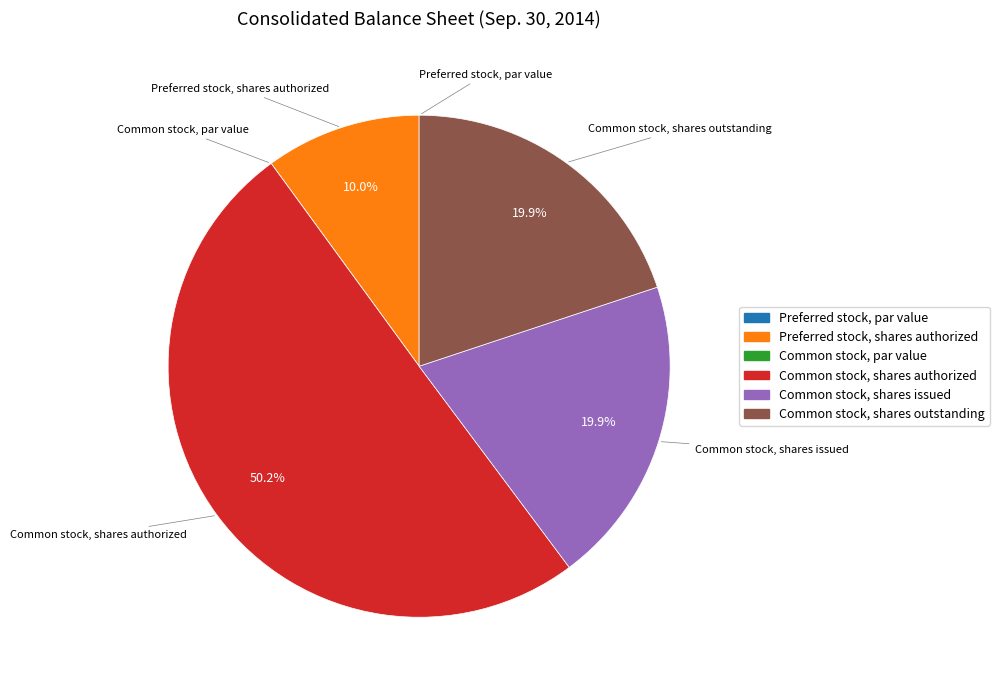

To the nearest percent, what is the combined percentage of Common stock, shares outstanding and Common stock, shares authorized?

70%